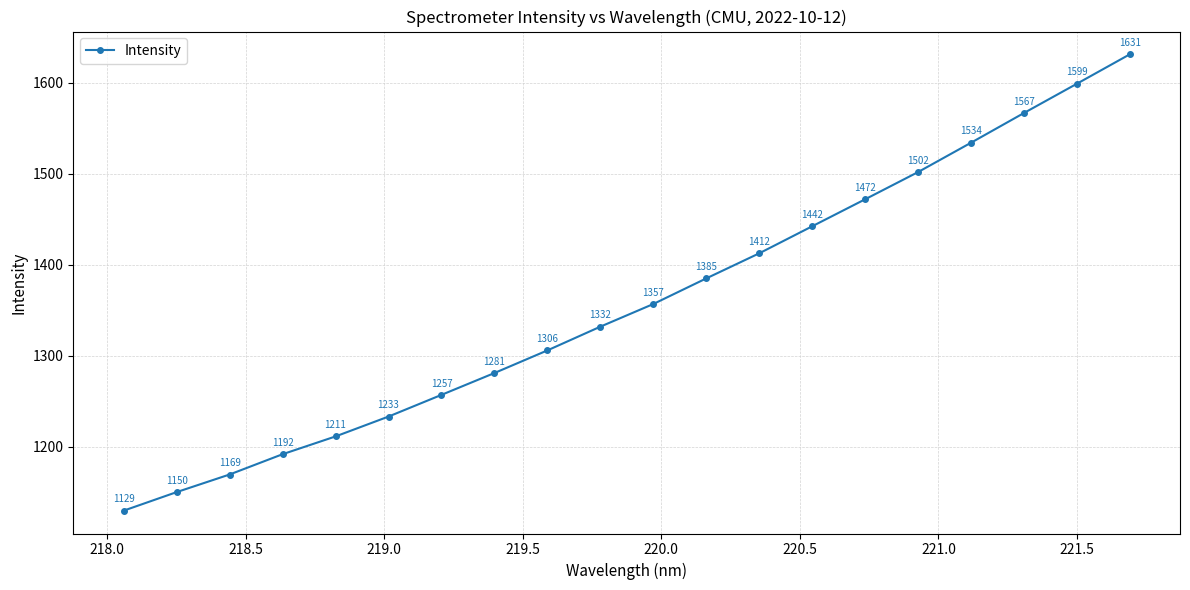

What is the smallest value displayed?

1129.5